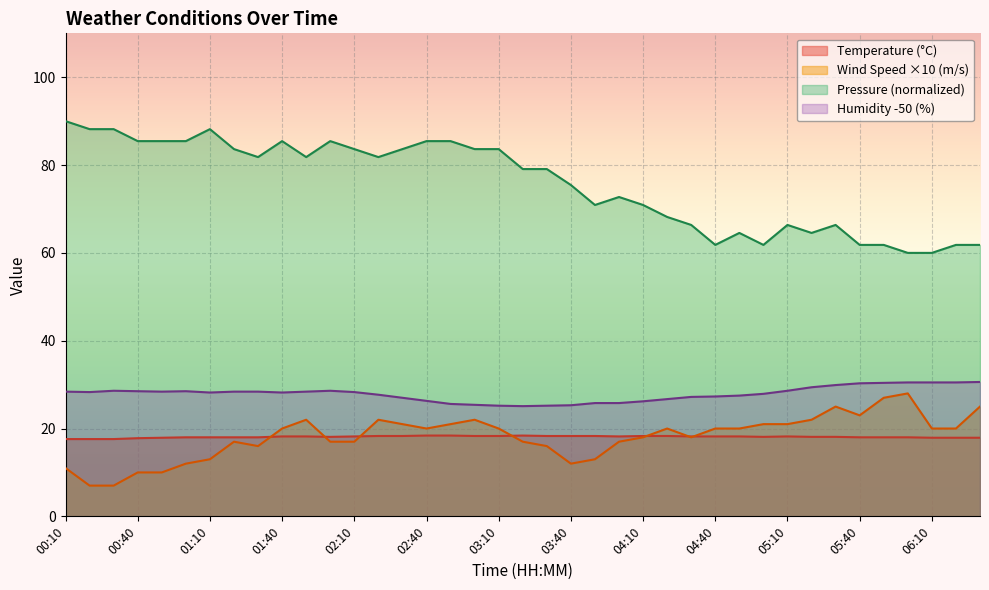

True or false: Pressure has more than 2 points higher than both neighbors.

True